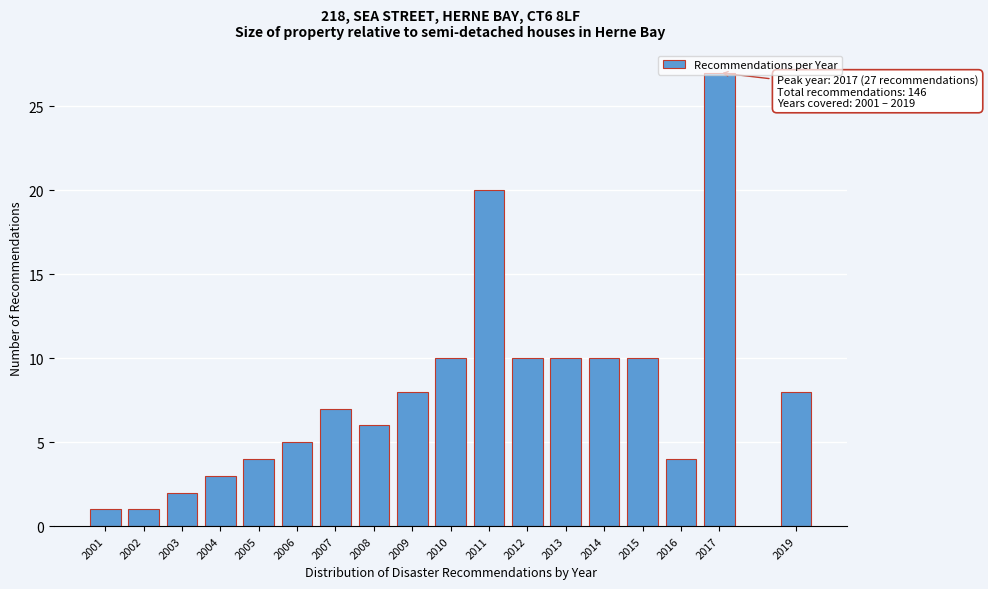

What is the sum of the values at 2007 and 2015?

17